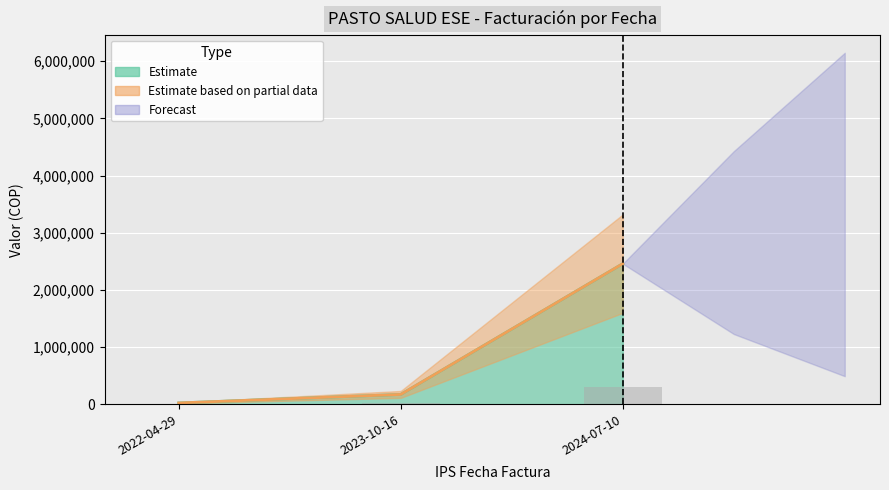

What is the greatest value displayed?

2459050